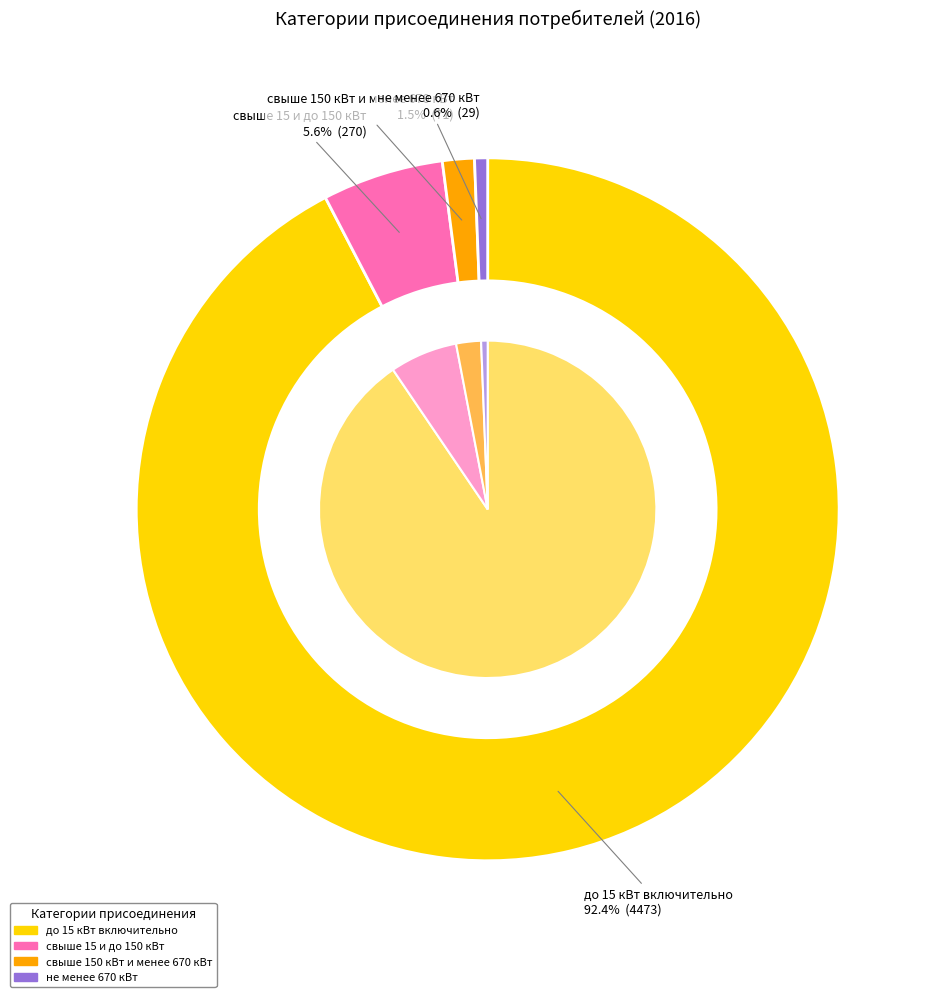

How many segments does this pie chart have?

5